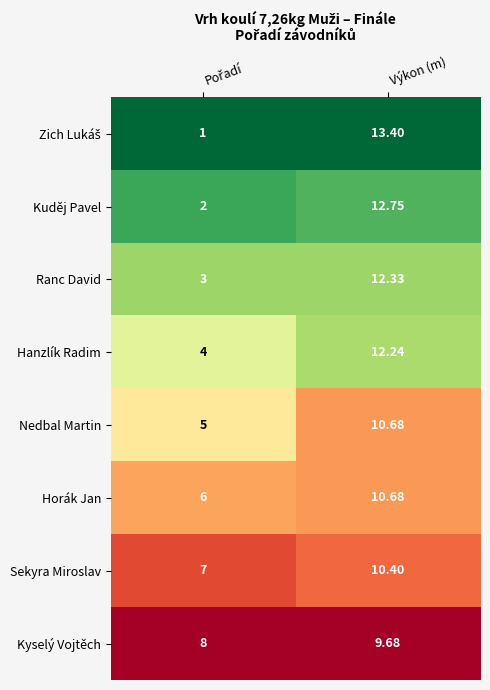

At which category is the sum across all series the highest?

Výkon (m)